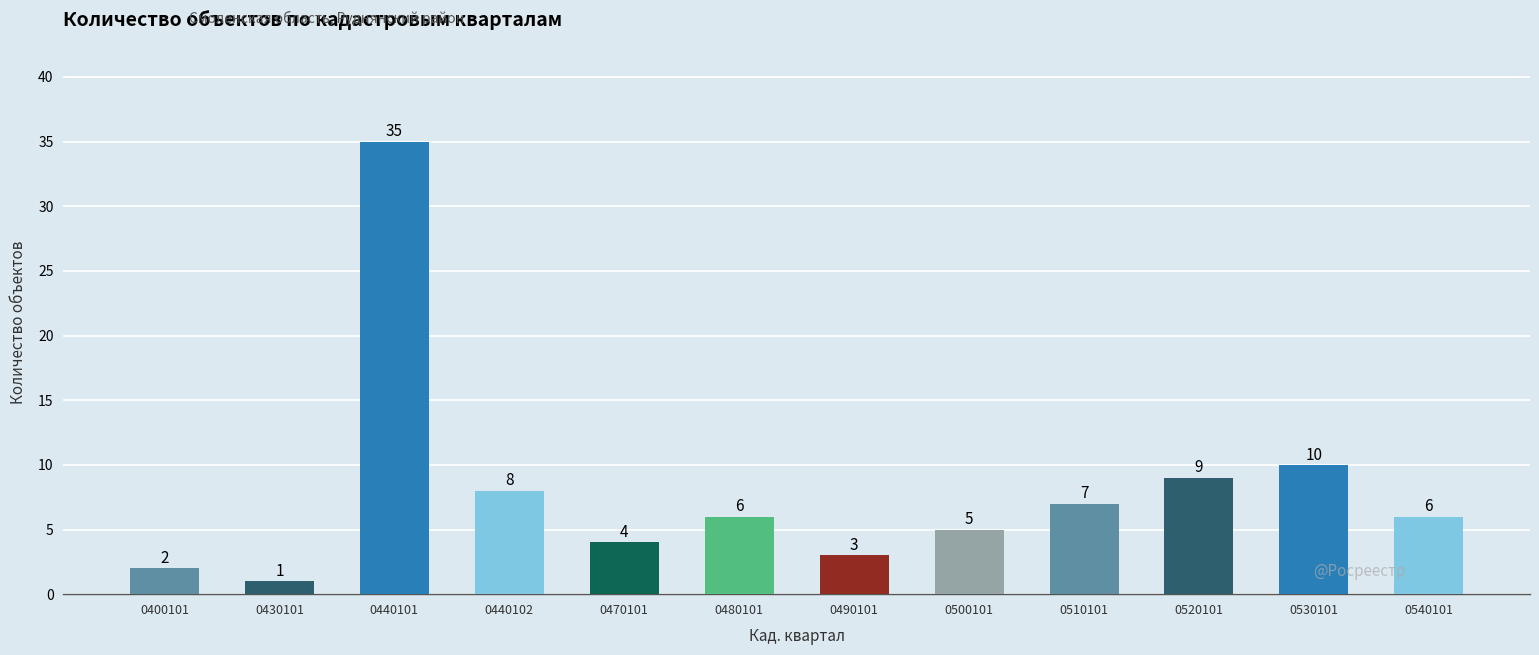

What is the smallest value displayed?

1